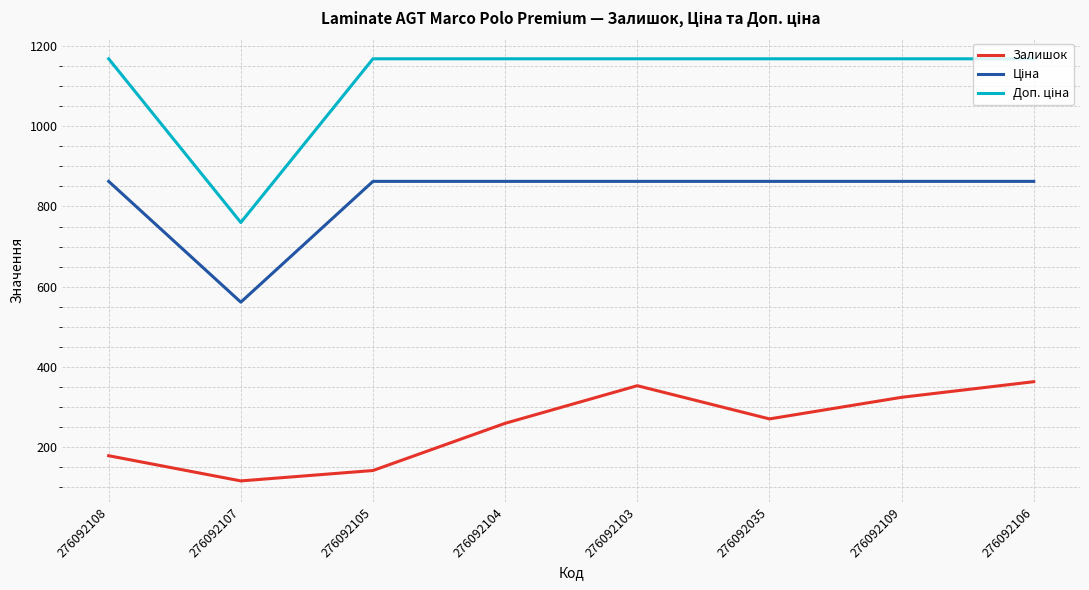

What is the total value across all series at 276092109?

2355.1